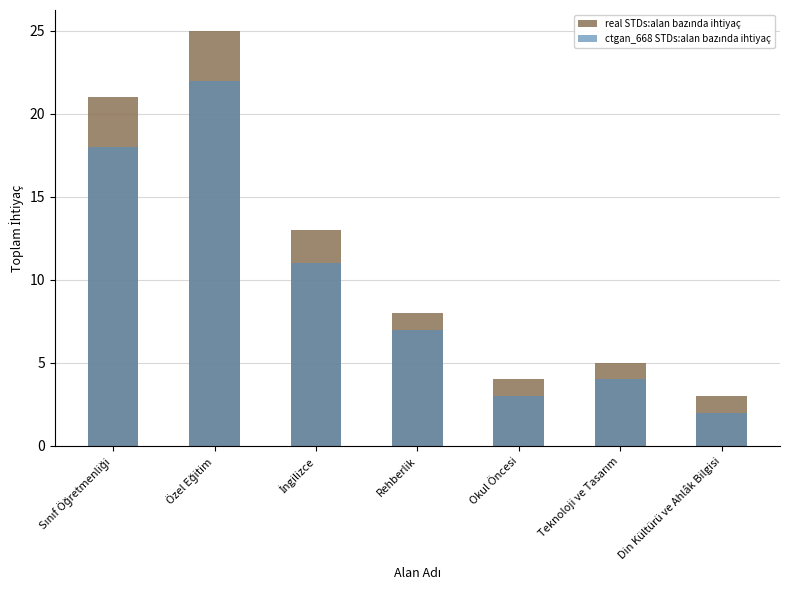

Which category has the lowest value in the real STDs:alan bazında ihtiyaç series?

Din Kültürü ve Ahlâk Bilgisi